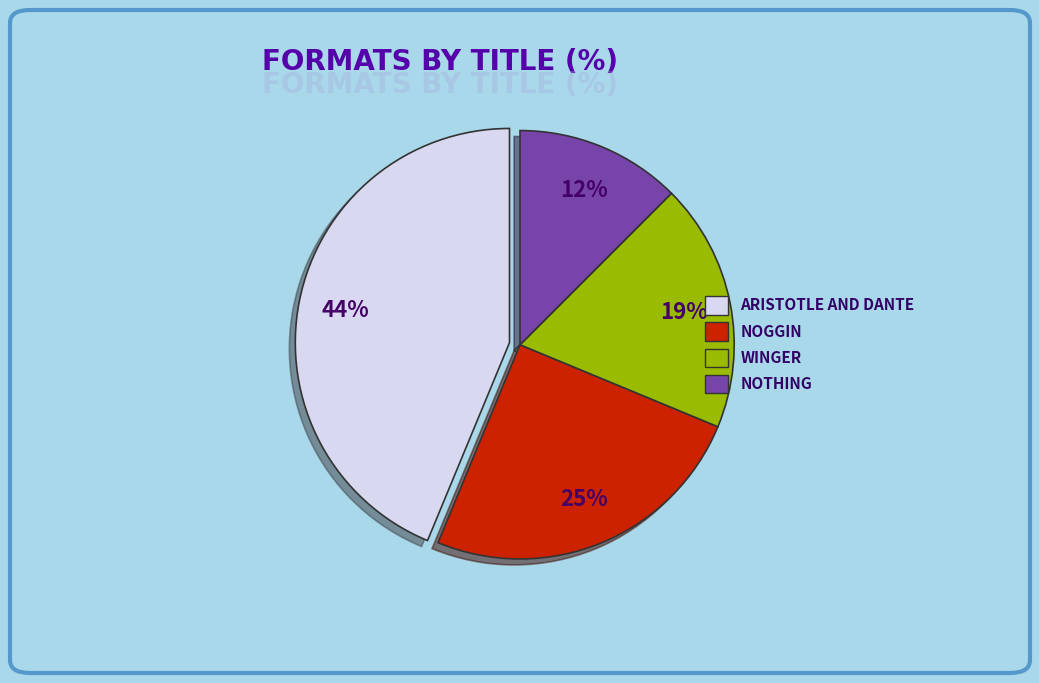

Which has a higher value, NOTHING or WINGER?

WINGER